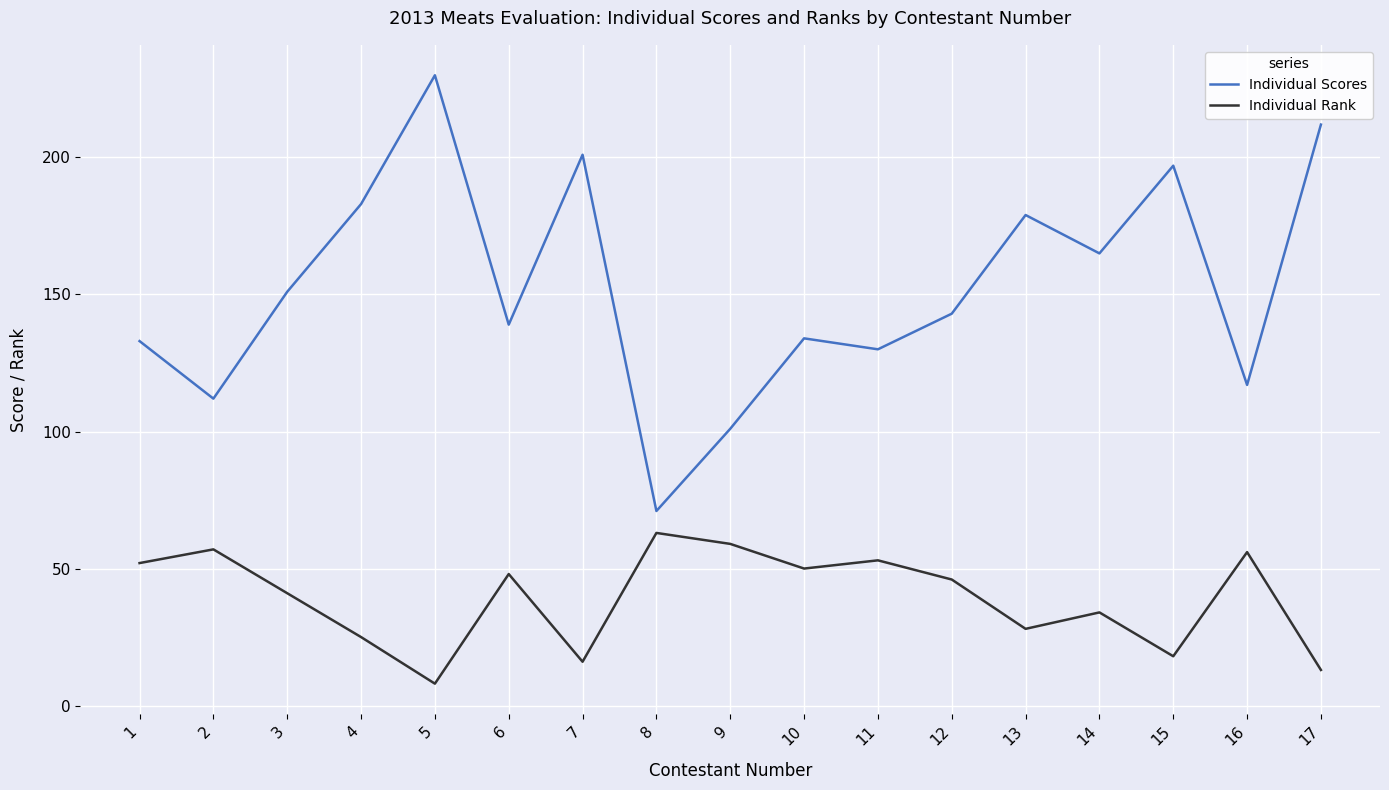

At which category does Individual Rank reach its first local valley?

5